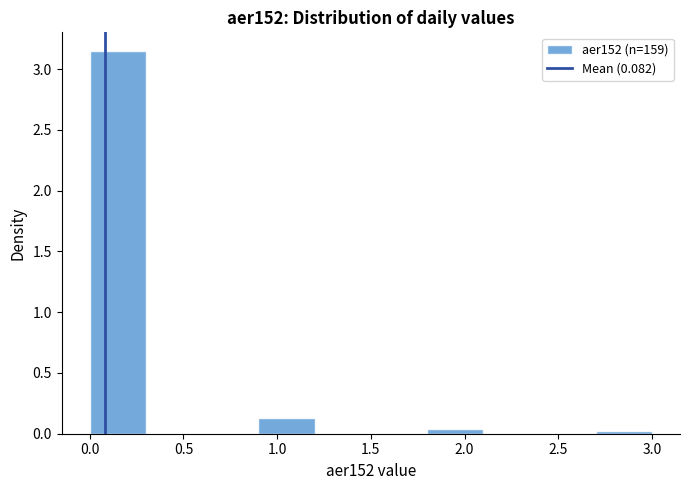

Reading left to right, transcribe this chart: for each bar, give the range it covers on the x-axis and its height. The values are not printed on the chart, so give them approximately, as read against the axis.

0.0 to 0.3: 3.15
0.3 to 0.6: 0
0.6 to 0.9: 0
0.9 to 1.2: 0.15
1.2 to 1.5: 0
1.5 to 1.8: 0
1.8 to 2.1: under 0.05
2.1 to 2.4: 0
2.4 to 2.7: 0
2.7 to 3.0: under 0.05